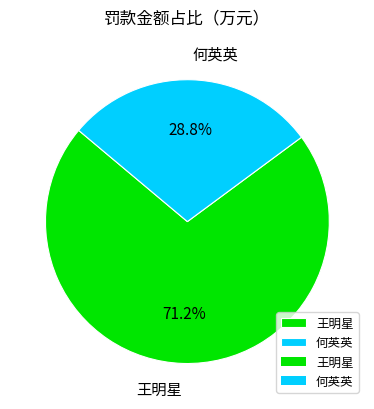

How many slices are in this pie chart?

2